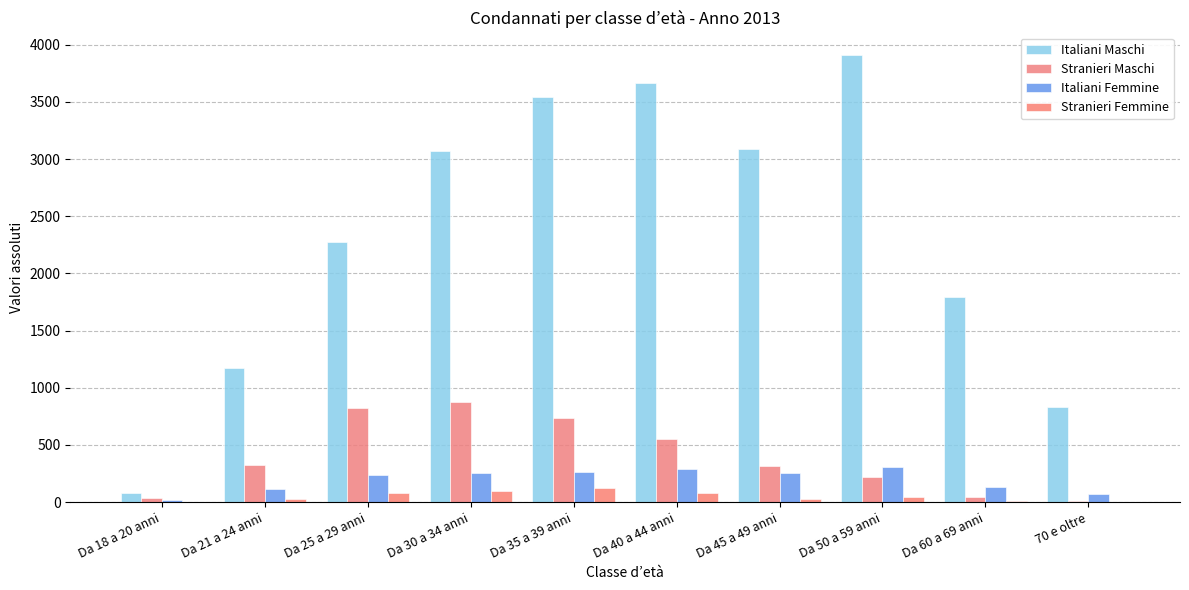

Are the bars grouped side by side (vs. stacked)?

Yes